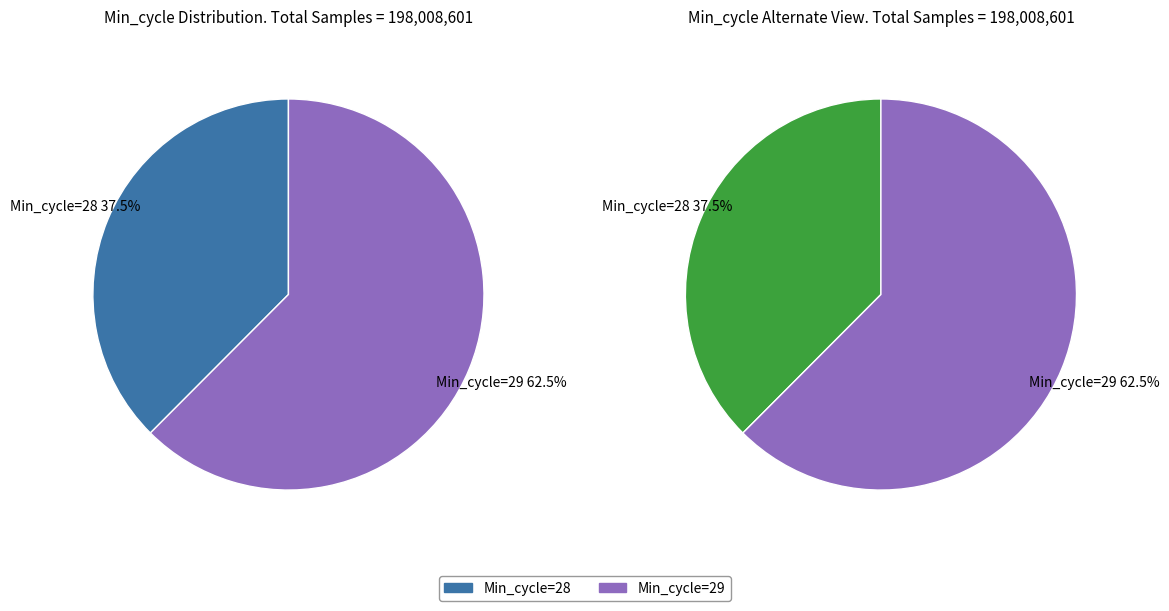

Approximately how many times larger is the value at 29 compared to 29?

1.0